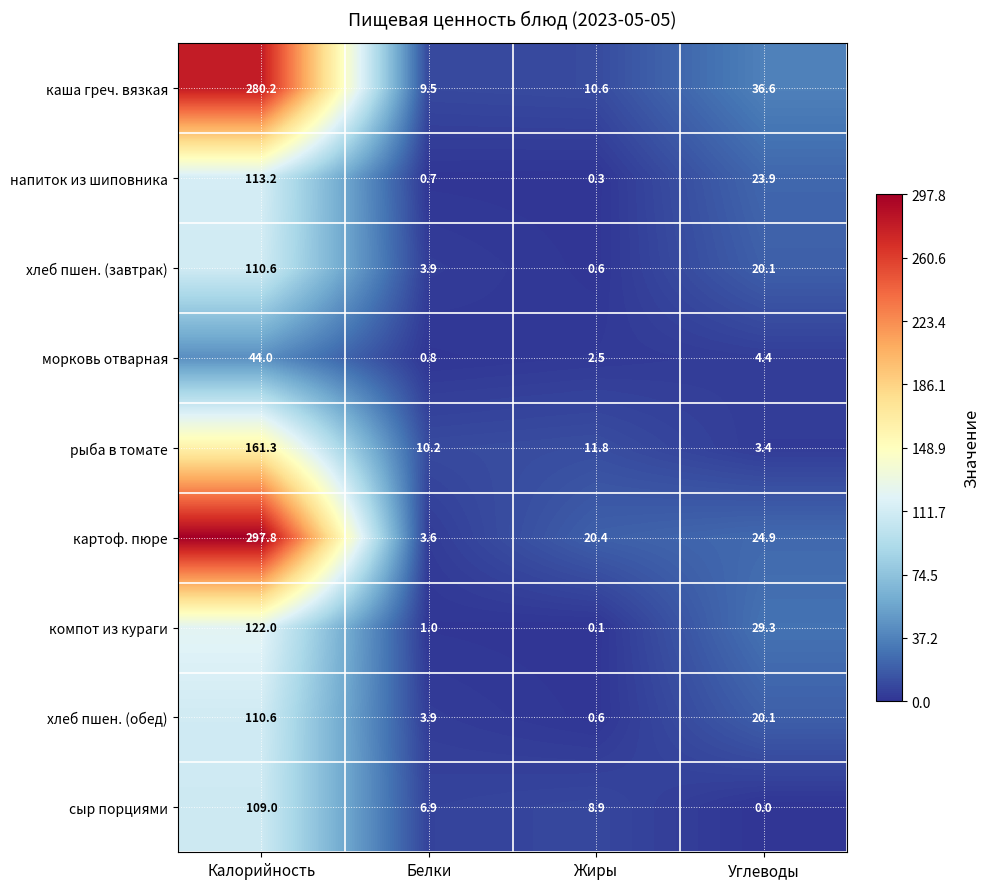

At which label does каша греч. вязкая first exceed 36?

Калорийность